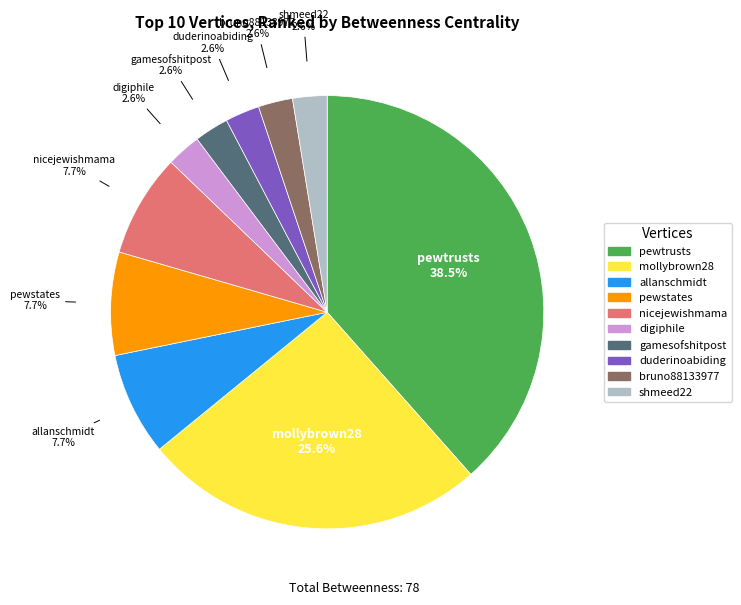

To the nearest percent, what is the combined percentage of gamesofshitpost and shmeed22?

5%